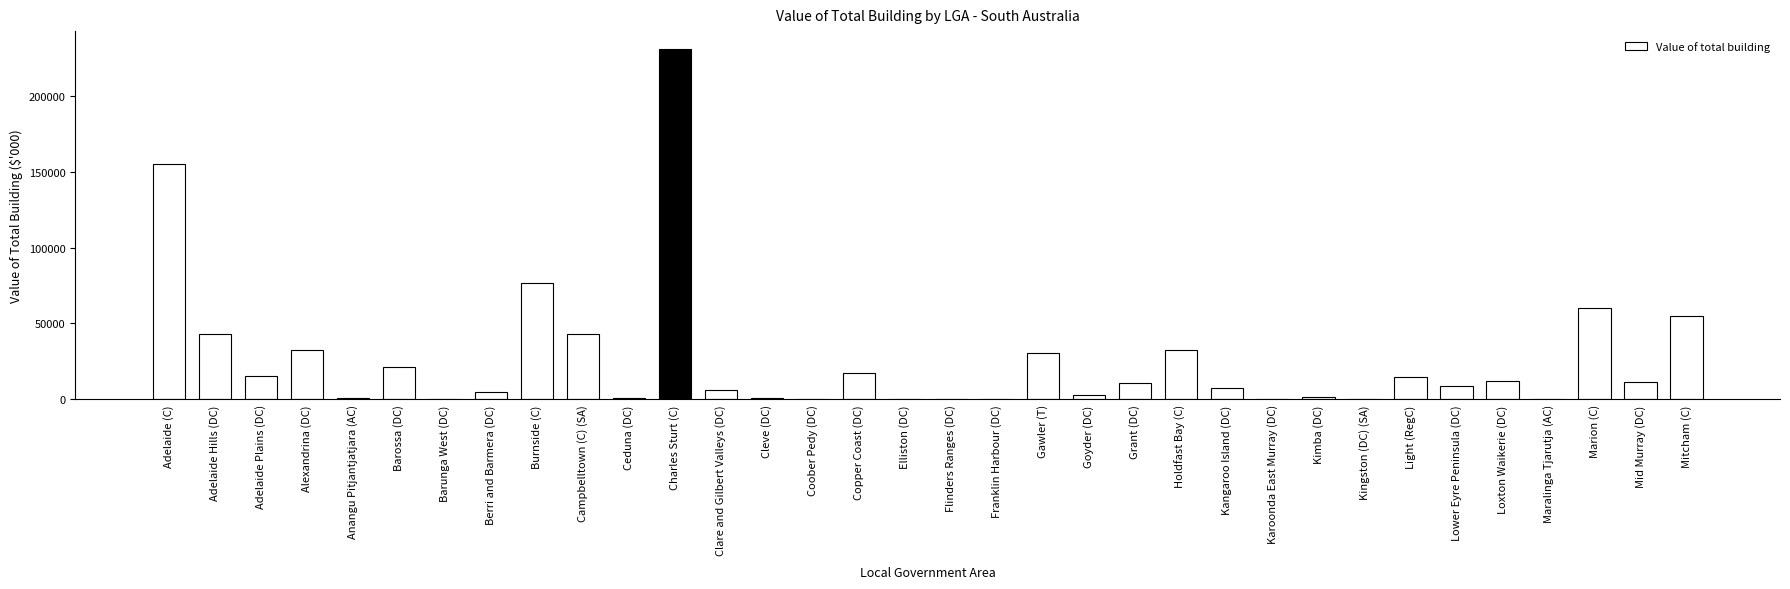

Approximately how many times larger is the value at Lower Eyre Peninsula (DC) compared to Coober Pedy (DC)?

17.5